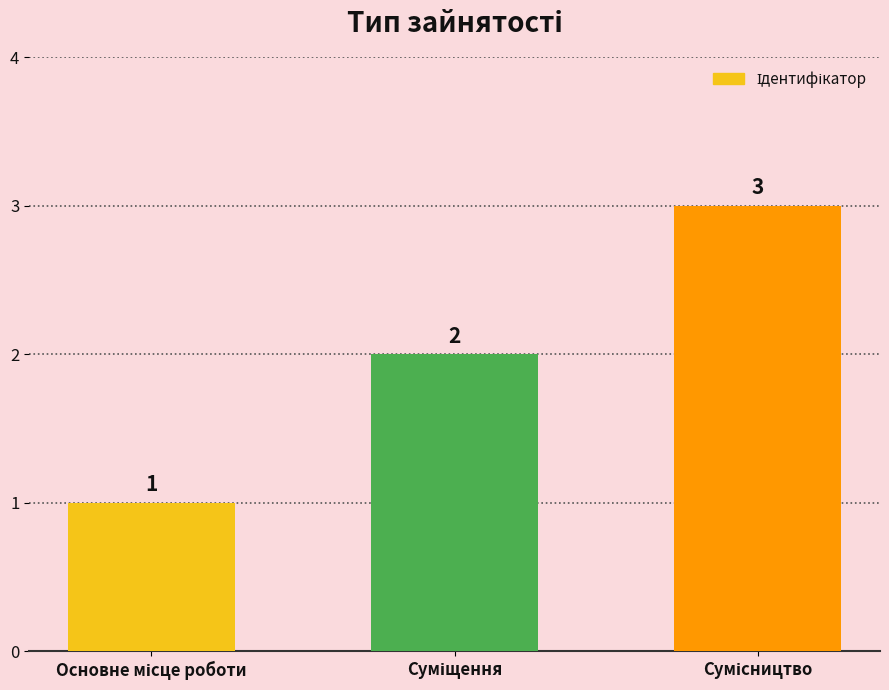

How many values are below 2?

1